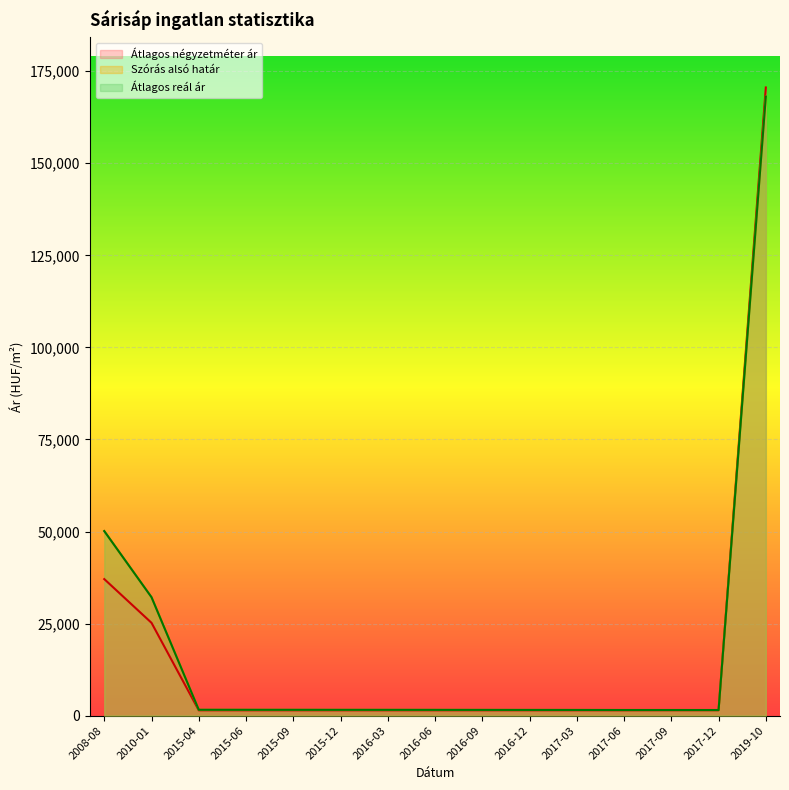

At which label is Átlagos reál ár closest to 84824?

2008-08